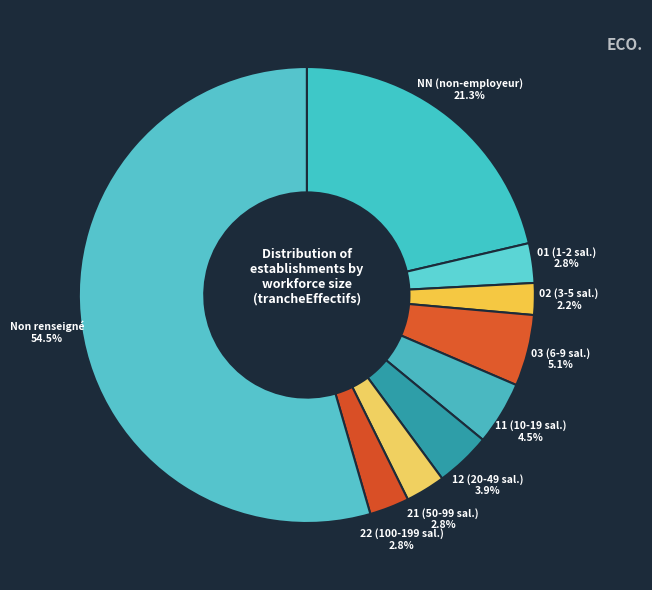

Count the number of slices in the pie.

9